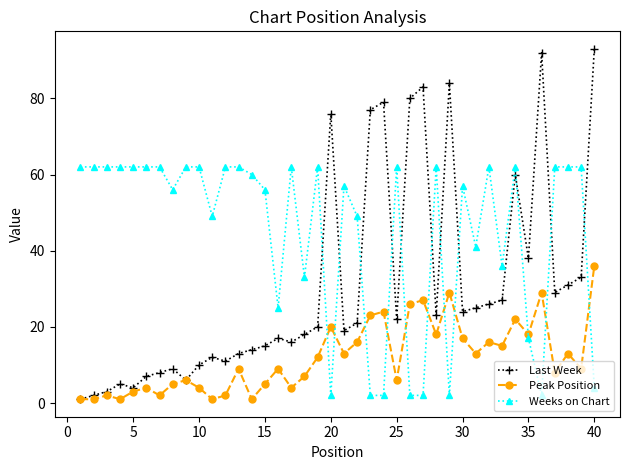

What is the sum of all Weeks on Chart values?

1794